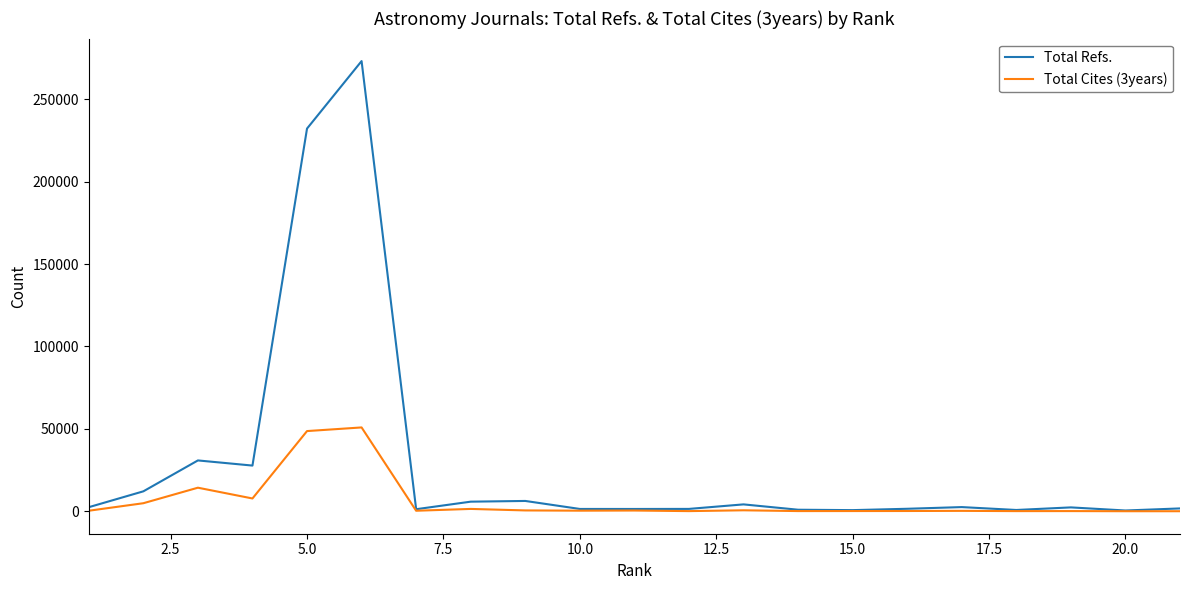

Which series has the widest spread of values?

Total Refs.